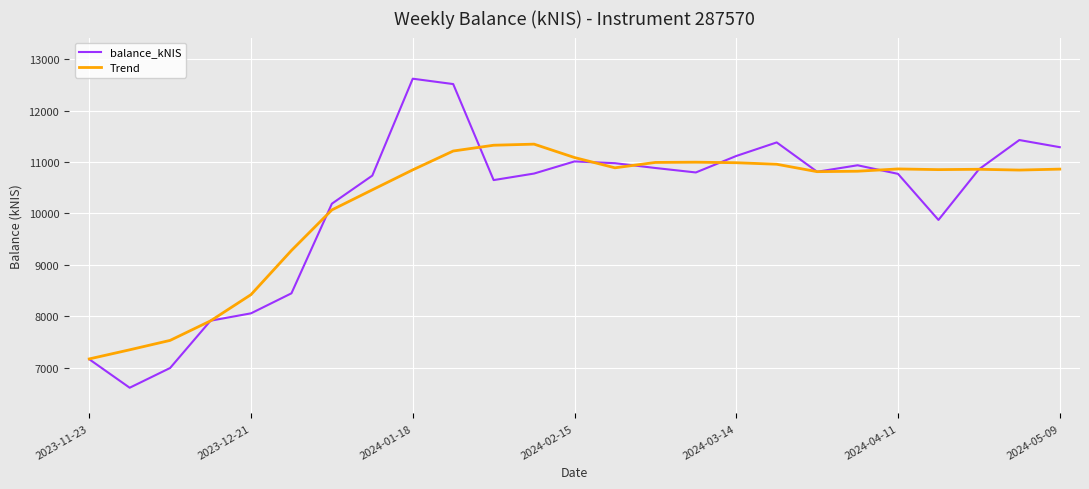

What is the maximum value for Trend?

11346.4